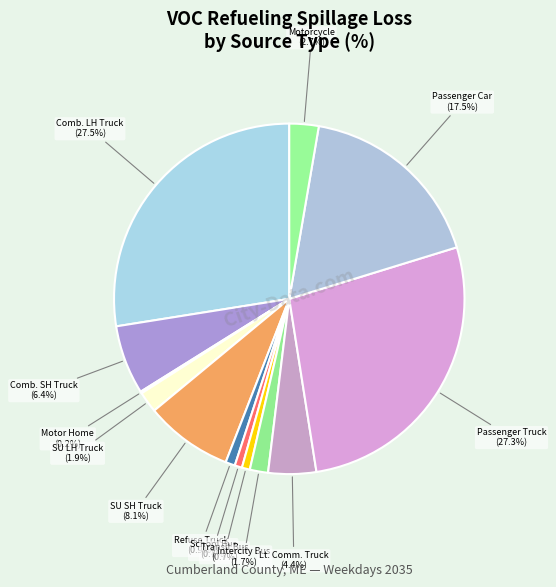

Which has a higher value, Passenger Truck or SU LH Truck?

Passenger Truck